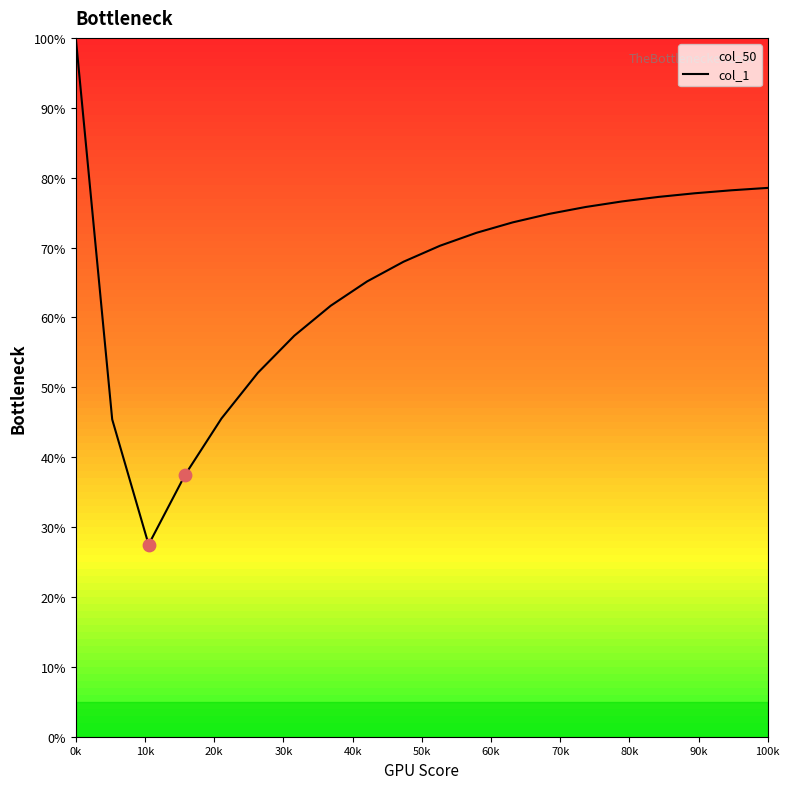

Is it true that the value at 100k is 78.5?

True